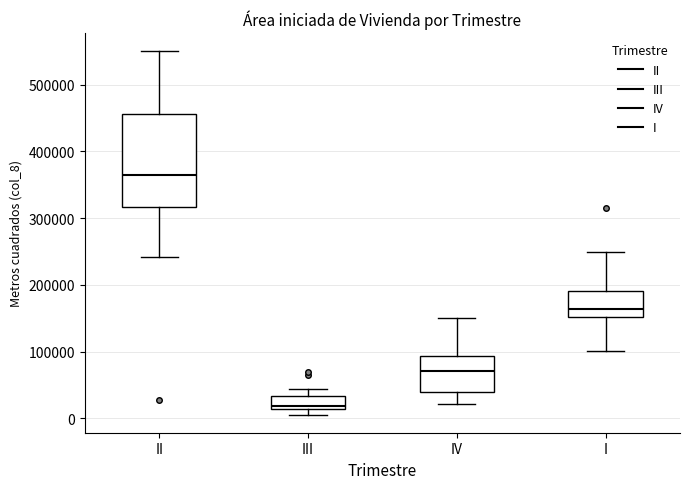

Which box has the lowest median line?

III